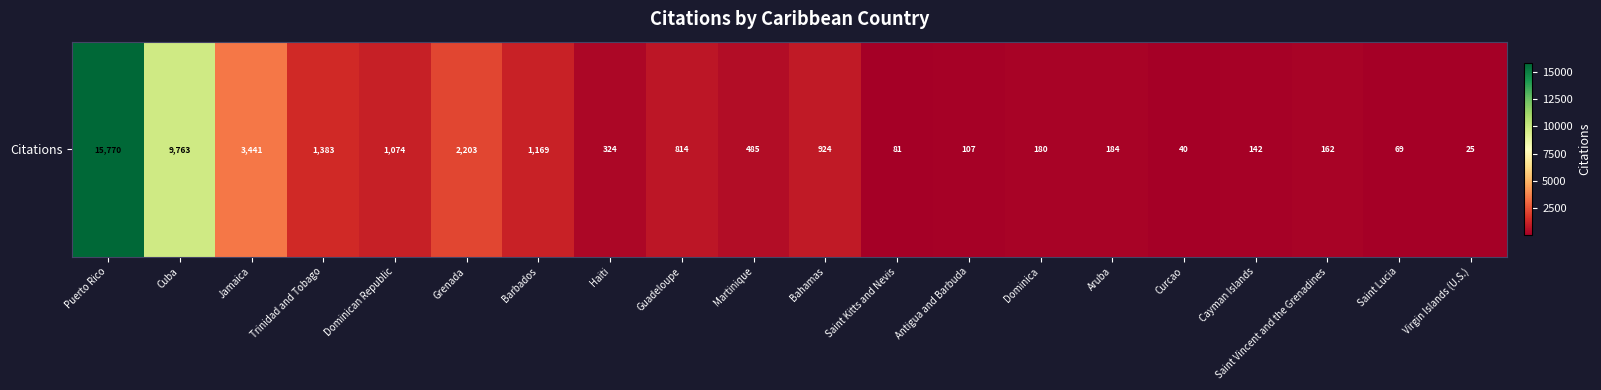

Rank the categories by value from lowest to highest.

Virgin Islands (U.S.), Curcao, Saint Lucia, Saint Kitts and Nevis, Antigua and Barbuda, Cayman Islands, Saint Vincent and the Grenadines, Dominica, Aruba, Haiti, Martinique, Guadeloupe, Bahamas, Dominican Republic, Barbados, Trinidad and Tobago, Grenada, Jamaica, Cuba, Puerto Rico